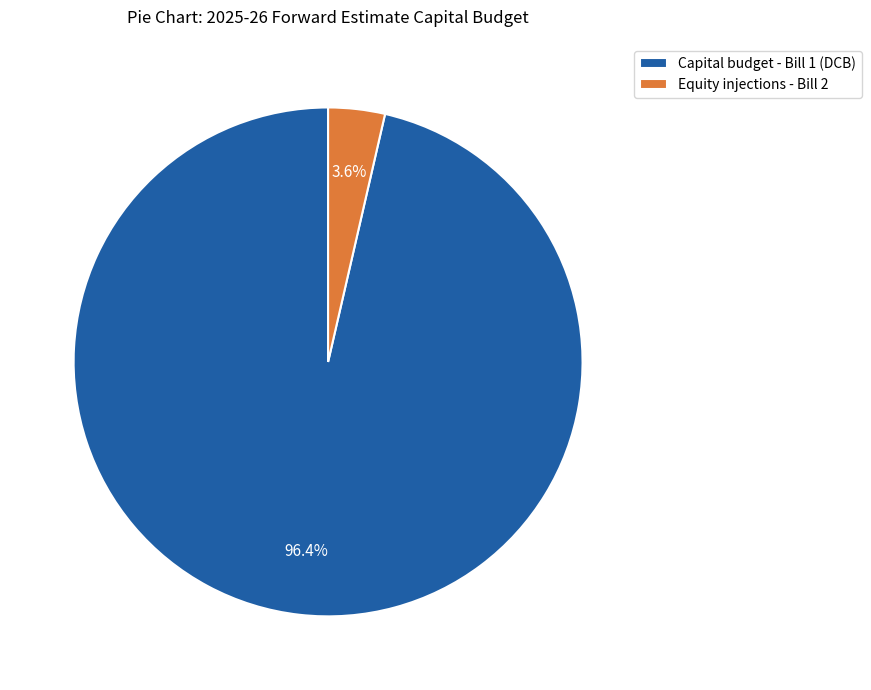

What is the largest slice in the pie chart?

Capital budget - Bill 1 (DCB)